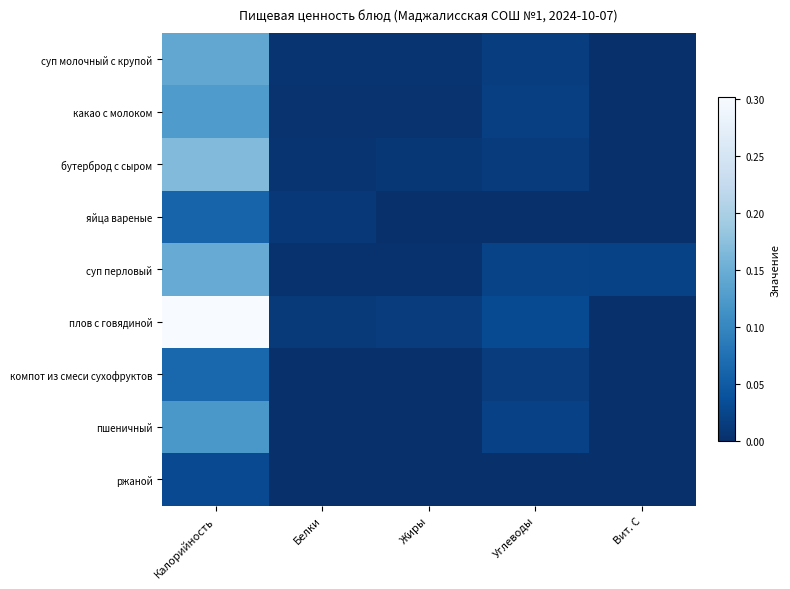

What is the difference between the highest and lowest values at Калорийность?

0.3